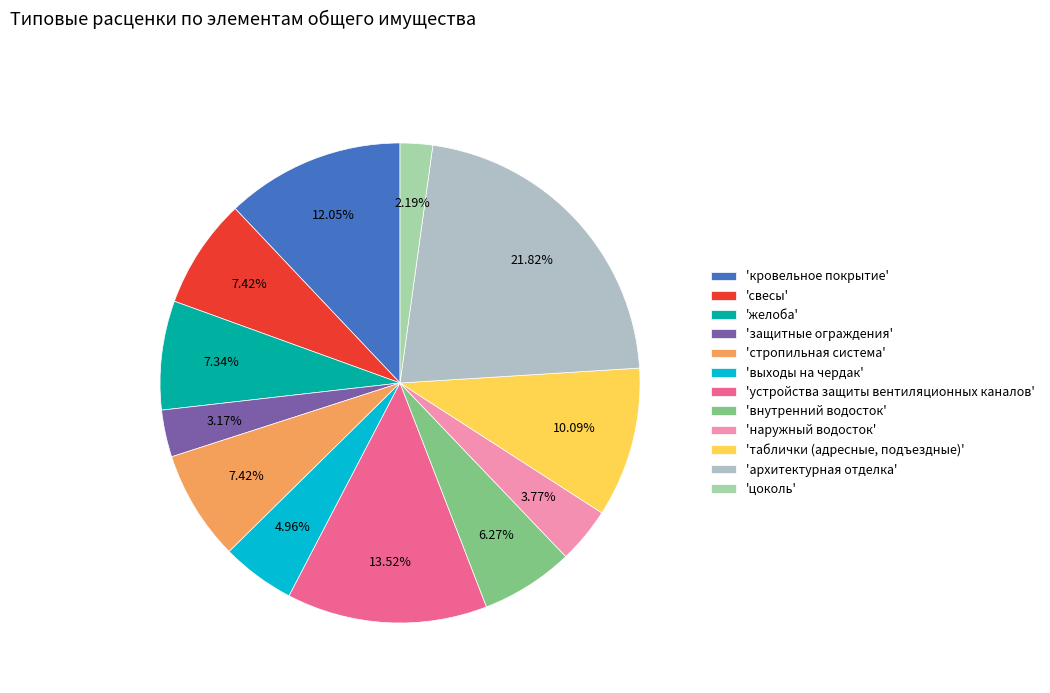

To the nearest percent, what is the average slice percentage?

8%